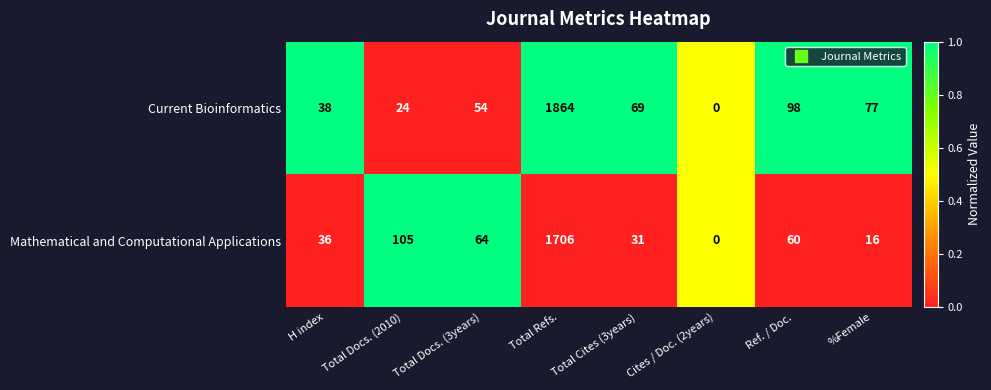

Rank the series by their average value, from lowest to highest.

Mathematical and Computational Applications, Current Bioinformatics